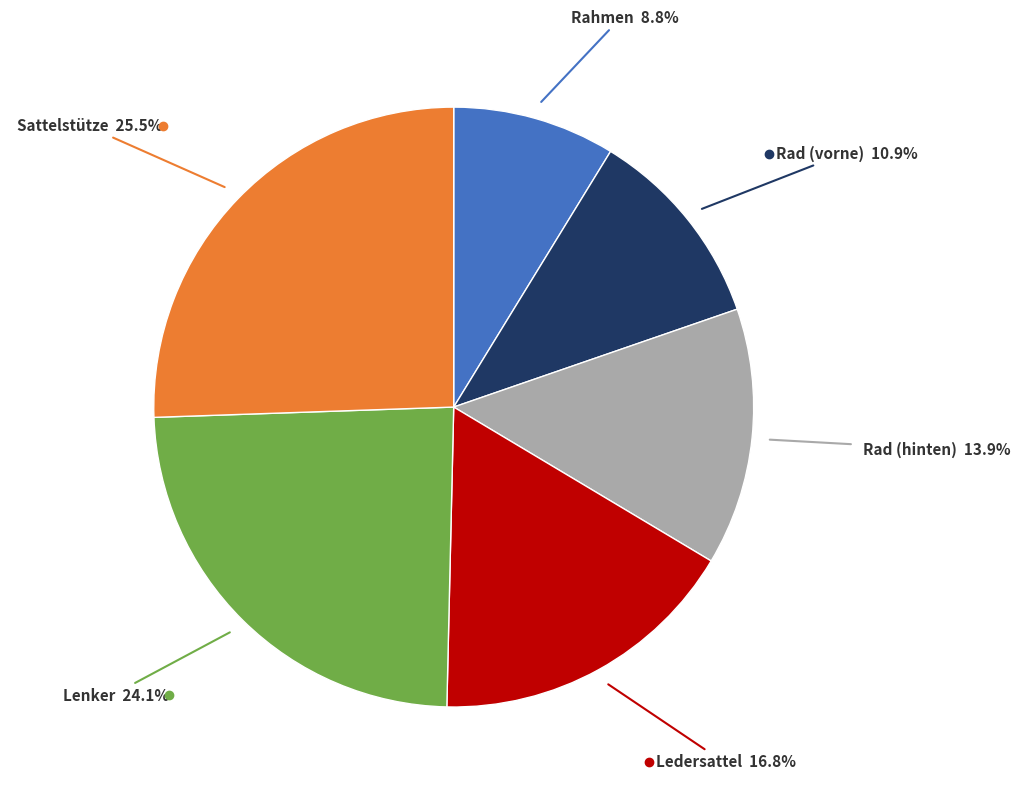

Does any single category account for the majority?

No